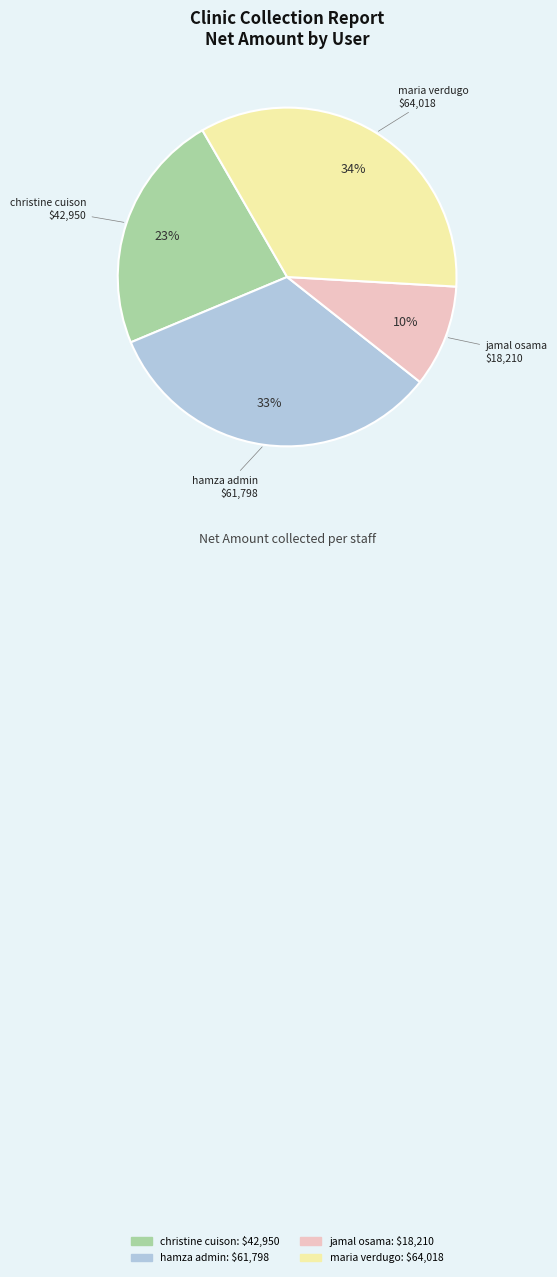

Rank the categories by value from lowest to highest.

jamal osama, christine cuison, hamza admin, maria verdugo